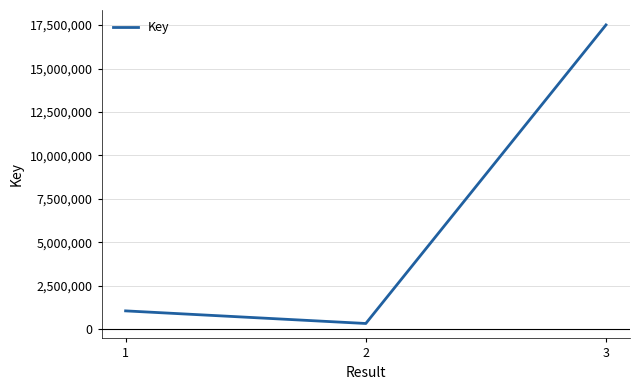

How many distinct data groups are displayed?

1